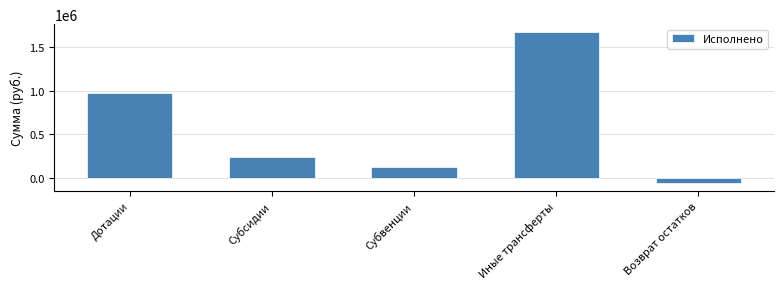

Reading left to right, transcribe all the data shown in this chart.

Дотации=972190.0	Субсидии=243413.0	Субвенции=126430.0	Иные трансферты=1672809.2	Возврат остатков=-57500.0